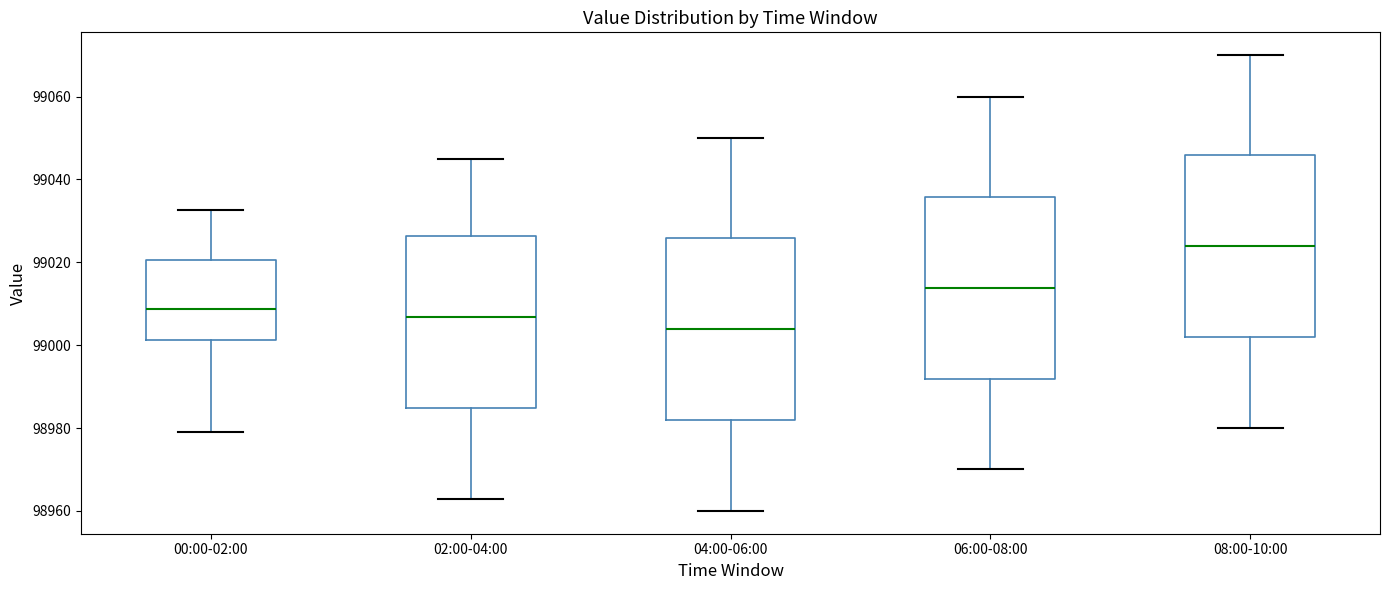

Reading left to right, transcribe this box plot: for each box, give where its median line is, the range the box spans, and where its two whiskers end, as read against the y-axis. The values are not printed on the chart, so give them approximately, as read against the axis.

00:00-02:00: median 99008, box 99002 to 99020, whiskers 98980 to 99032
02:00-04:00: median 99006, box 98984 to 99026, whiskers 98964 to 99046
04:00-06:00: median 99004, box 98982 to 99026, whiskers 98960 to 99050
06:00-08:00: median 99014, box 98992 to 99036, whiskers 98970 to 99060
08:00-10:00: median 99024, box 99002 to 99046, whiskers 98980 to 99070